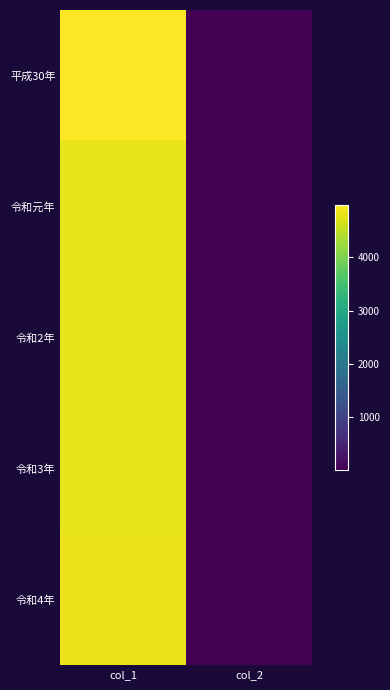

What is the greatest value displayed?

4978